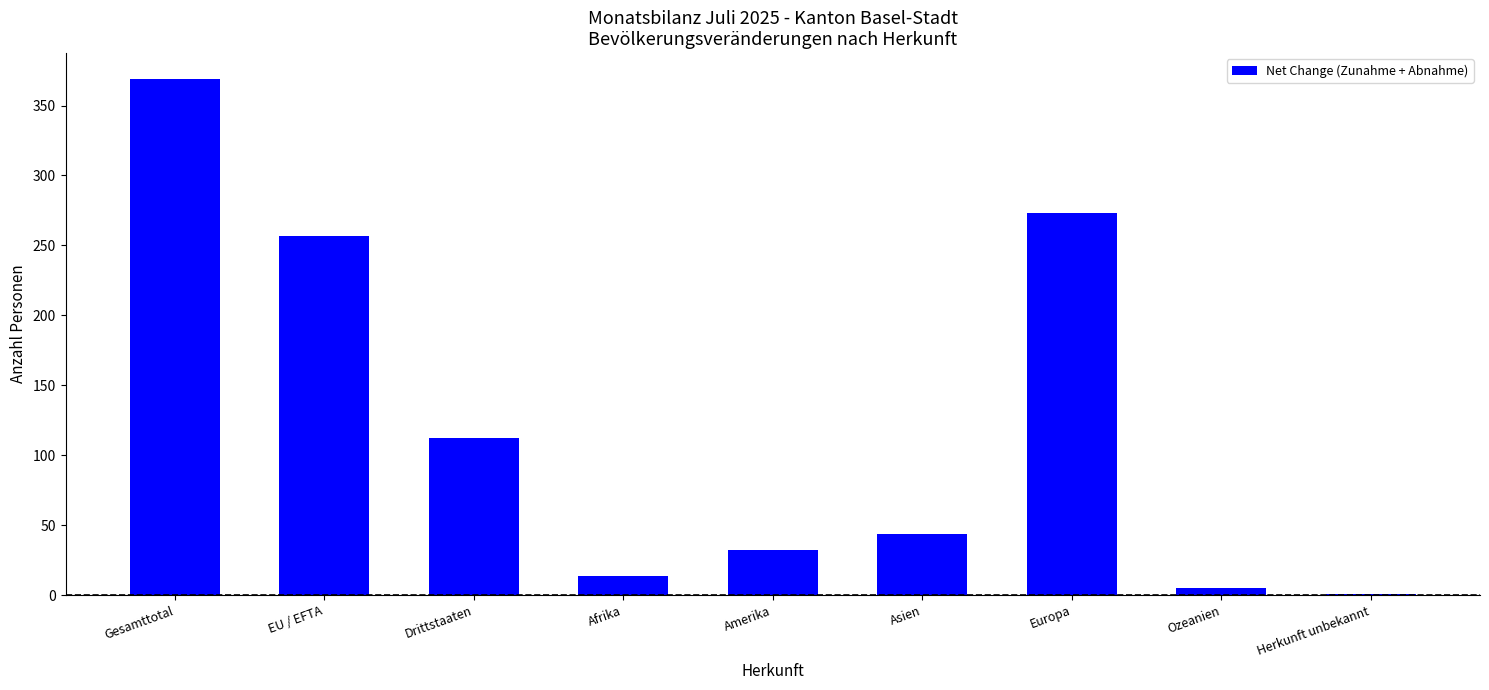

The chart shows a value of 470 at Europa. True or false?

False